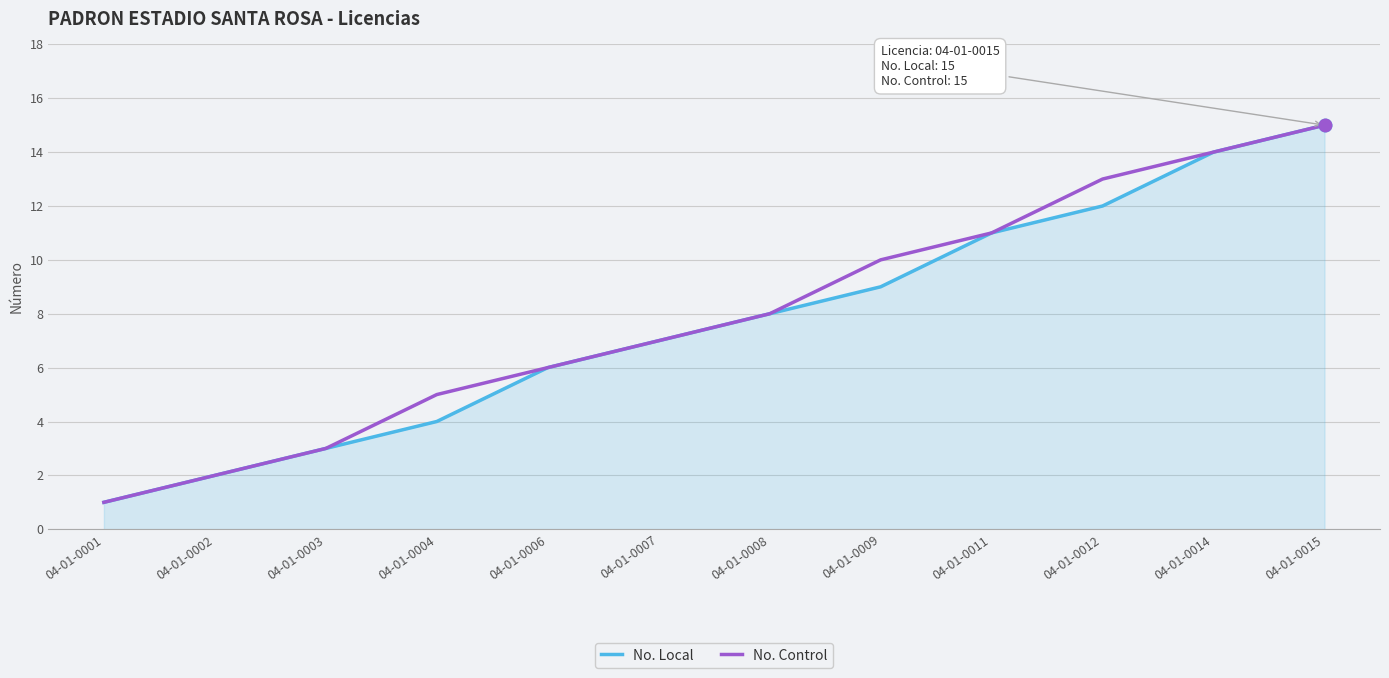

Which label corresponds to the smallest value in the chart?

04-01-0001